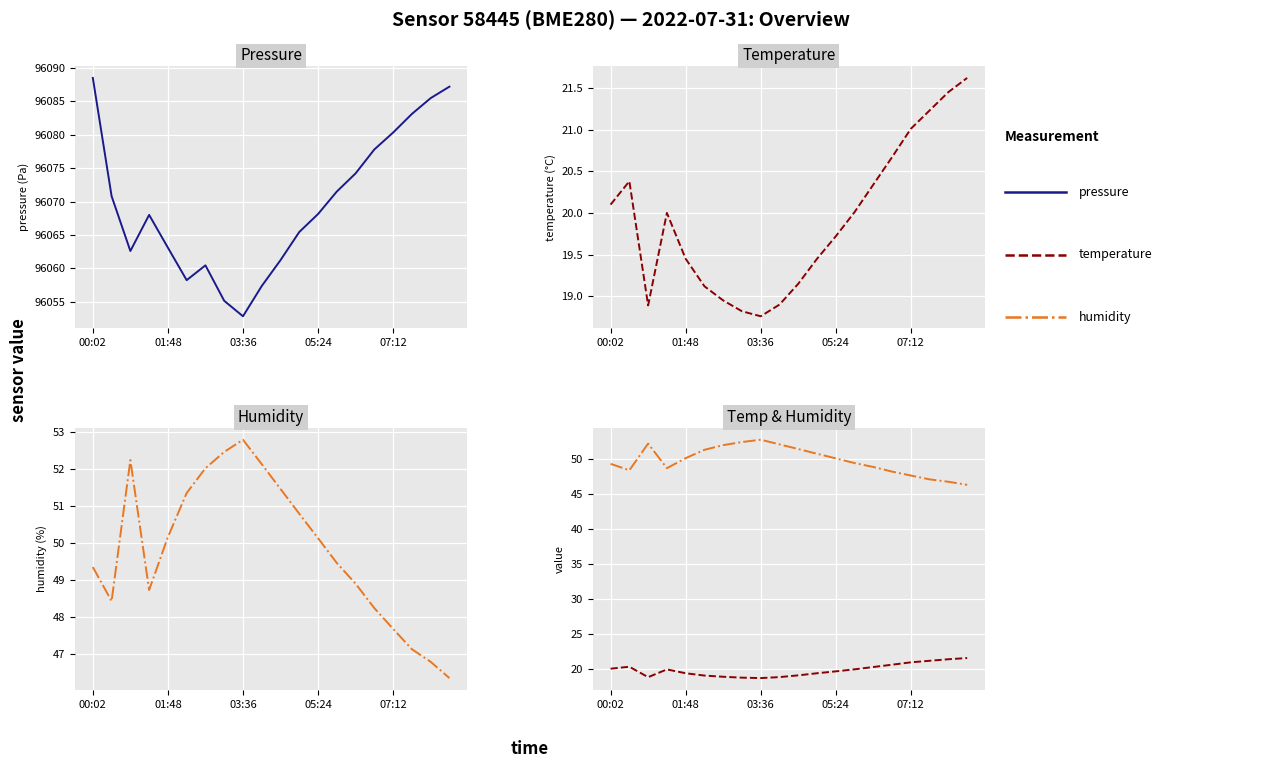

What position from the right is 03:36?

12